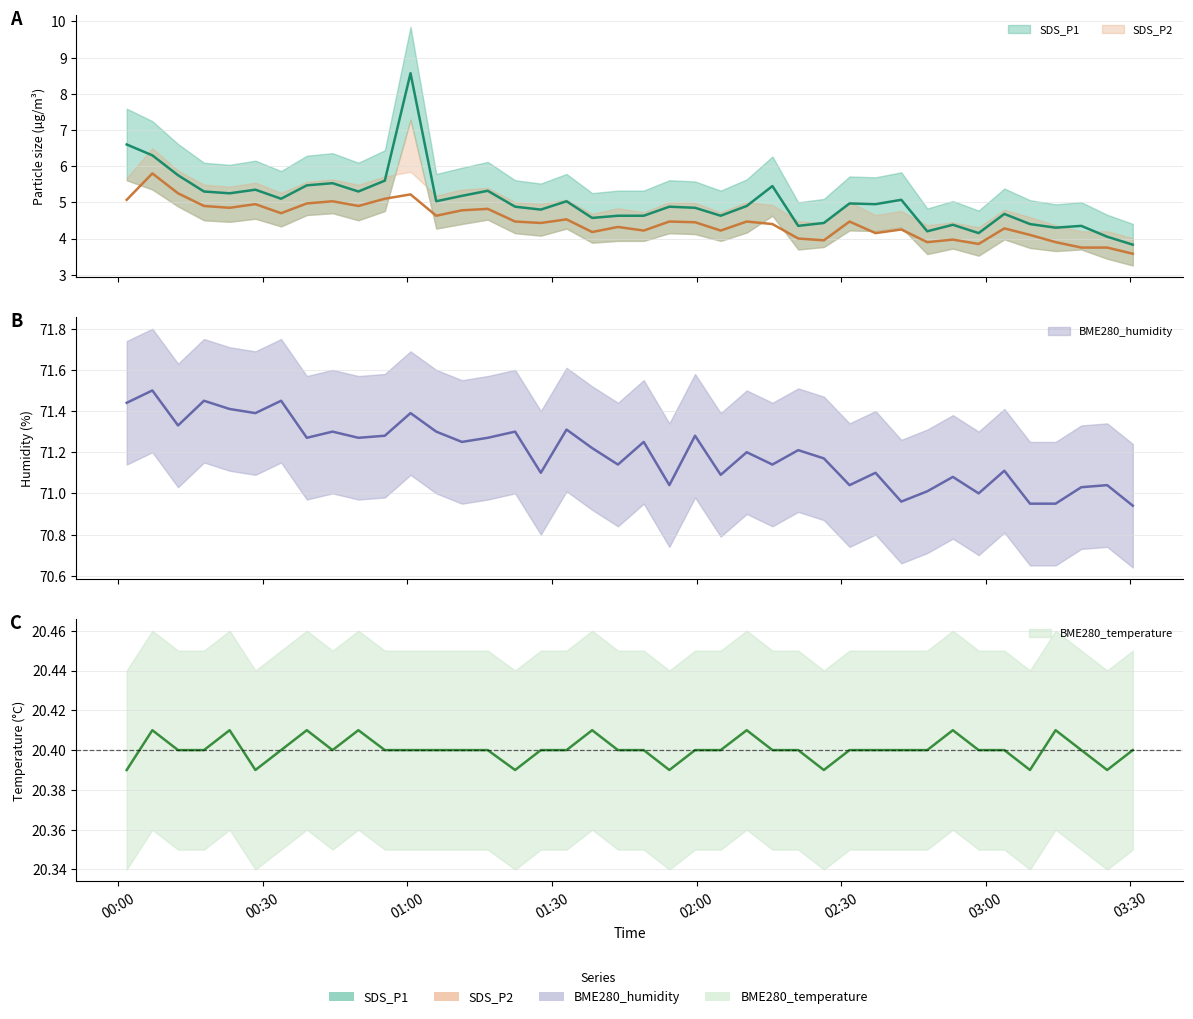

Count the number of categories in the chart.

40